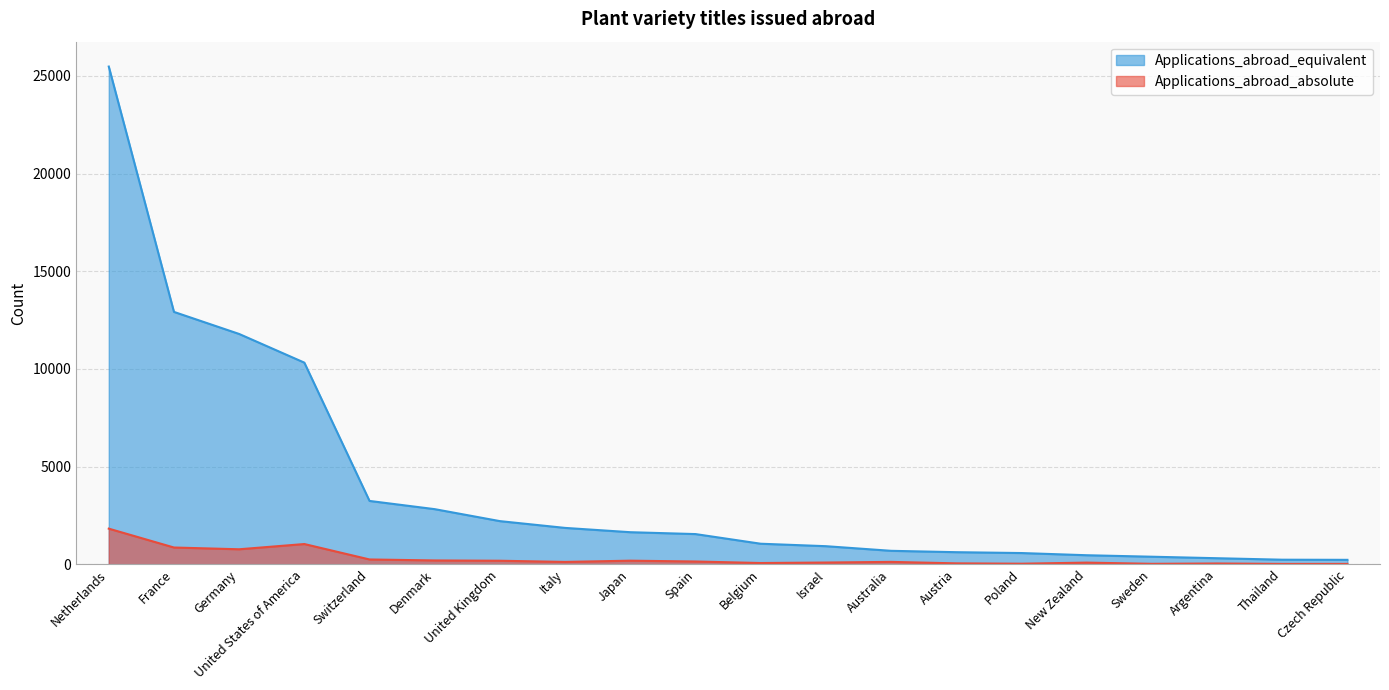

Where is Applications_abroad_equivalent nearest to the value 12852?

France